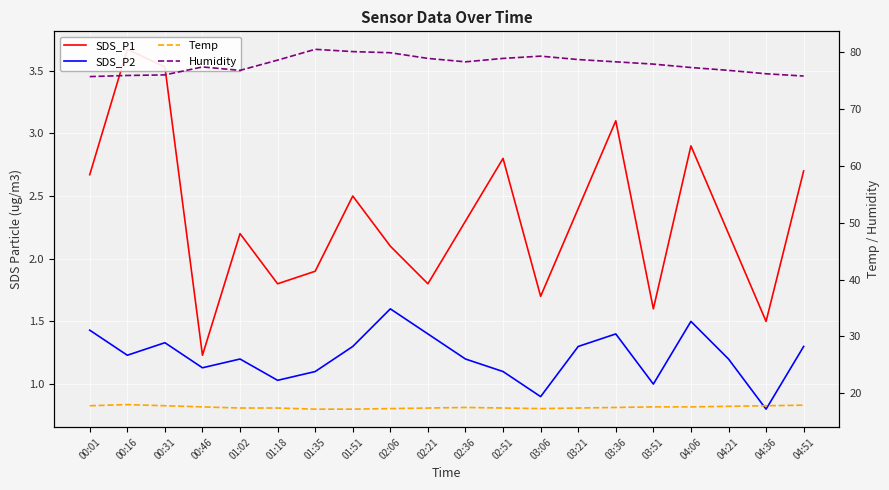

Which has a higher value, 03:06 or 04:06?

04:06